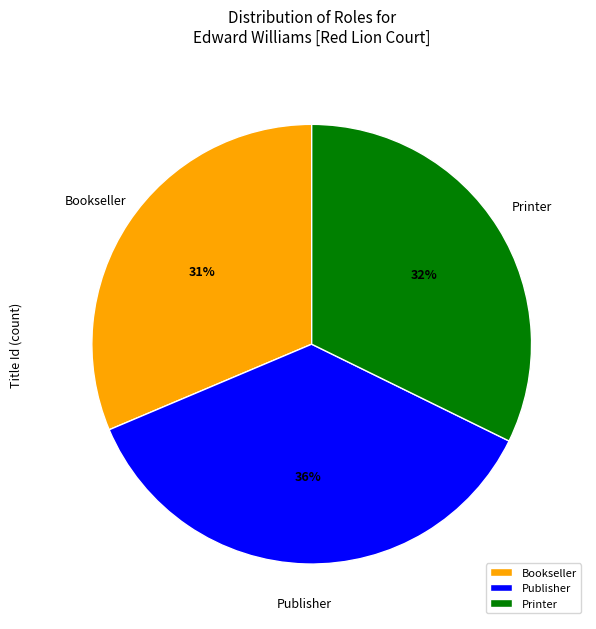

Which slice is the largest?

Publisher